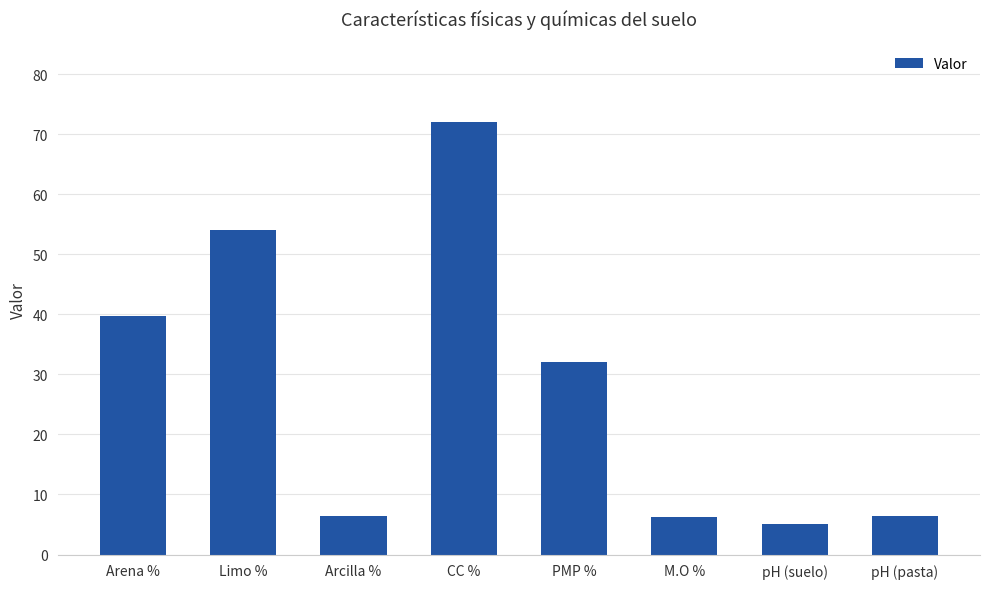

The chart shows a value of 5.1 at pH (suelo). True or false?

True